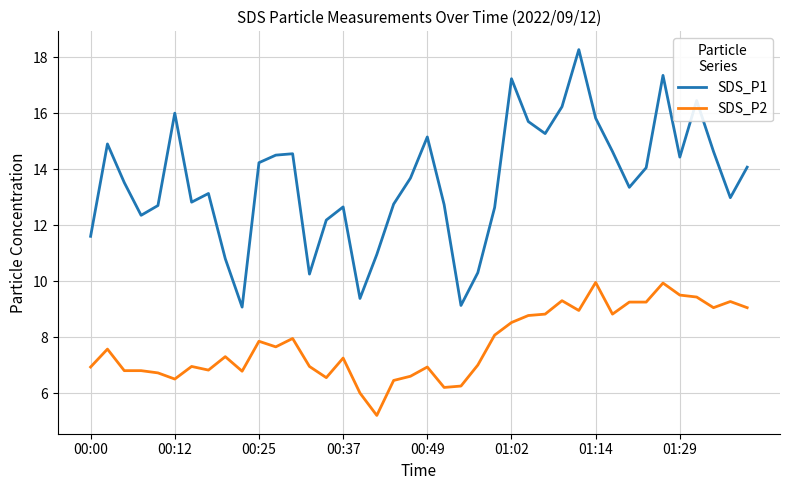

Which series has the widest spread of values?

SDS_P1